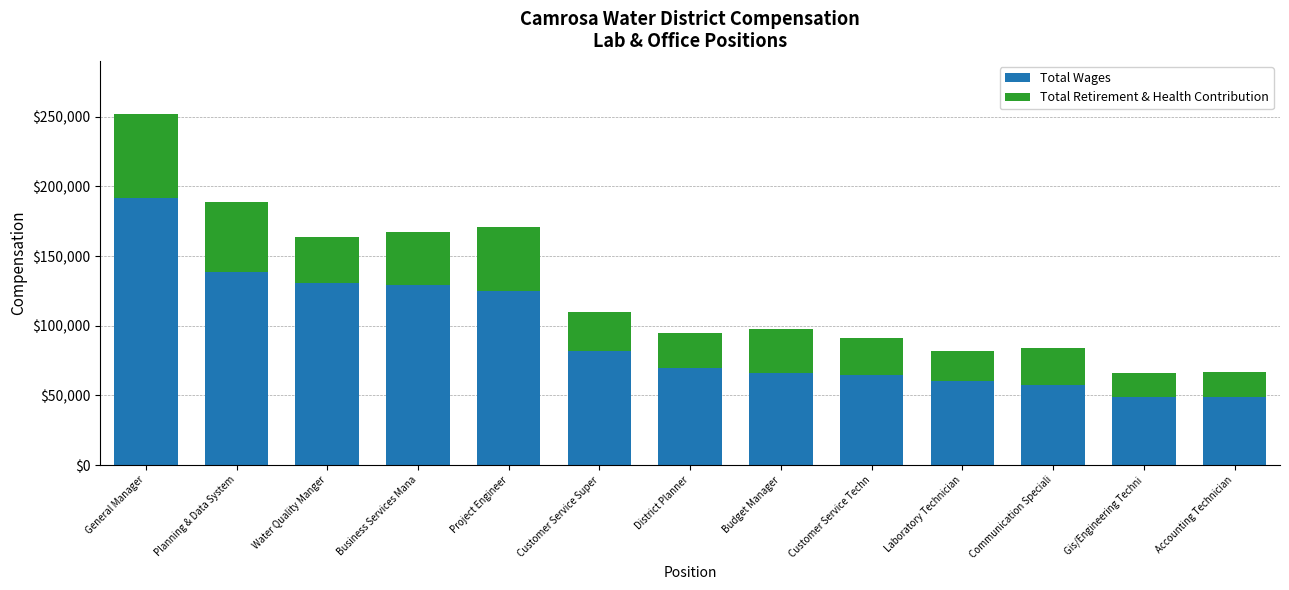

What are all the series names shown in the legend?

Total Wages, Total Retirement & Health Contribution